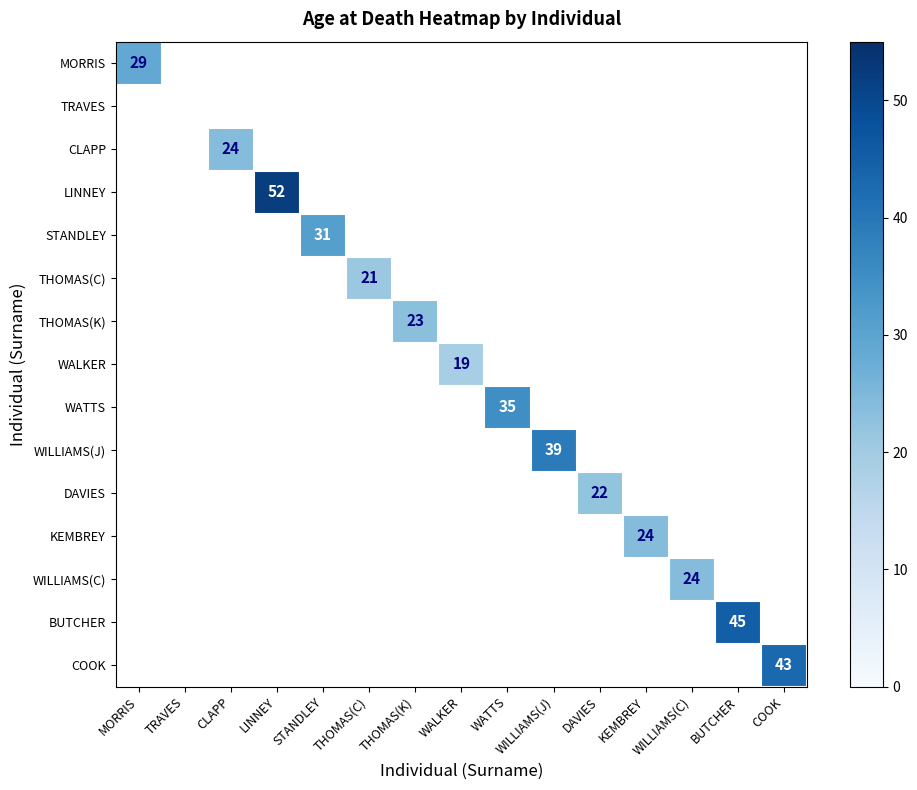

What is the minimum value shown in the chart?

19.0